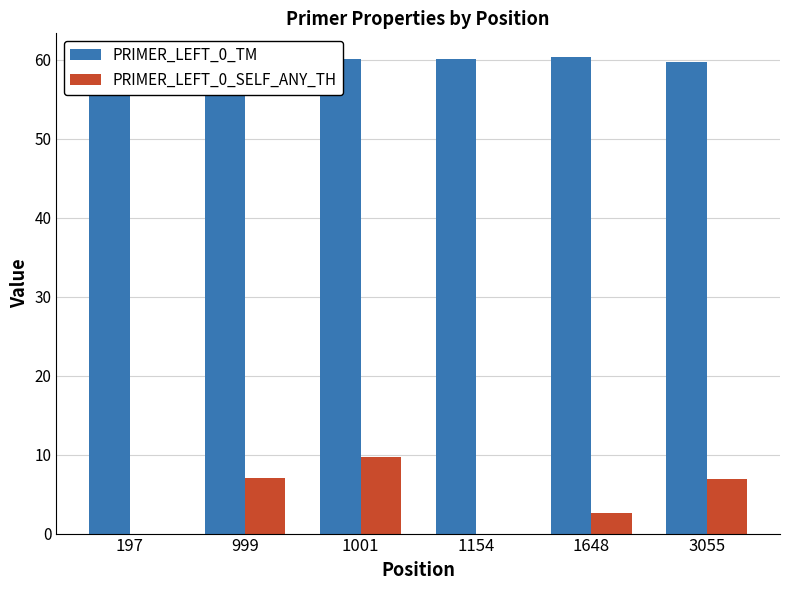

Is it true that PRIMER_LEFT_0_TM equals 60.0 at 999?

True